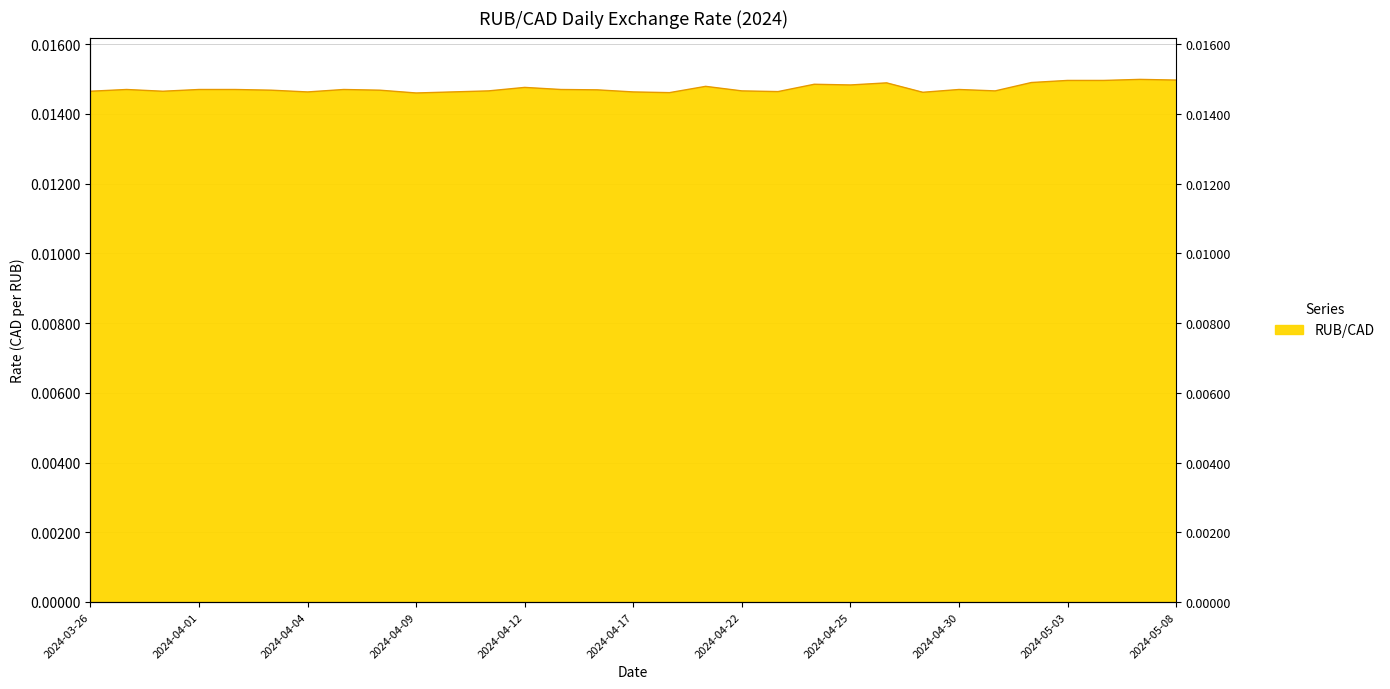

Reading left to right, extract all data points from this chart.

2024-03-26=0.0	2024-03-27=0.0	2024-03-28=0.0	2024-04-01=0.0	2024-04-02=0.0	2024-04-03=0.0	2024-04-04=0.0	2024-04-05=0.0	2024-04-08=0.0	2024-04-09=0.0	2024-04-10=0.0	2024-04-11=0.0	2024-04-12=0.0	2024-04-15=0.0	2024-04-16=0.0	2024-04-17=0.0	2024-04-18=0.0	2024-04-19=0.0	2024-04-22=0.0	2024-04-23=0.0	2024-04-24=0.0	2024-04-25=0.0	2024-04-26=0.0	2024-04-29=0.0	2024-04-30=0.0	2024-05-01=0.0	2024-05-02=0.0	2024-05-03=0.0	2024-05-06=0.0	2024-05-07=0.0	2024-05-08=0.0